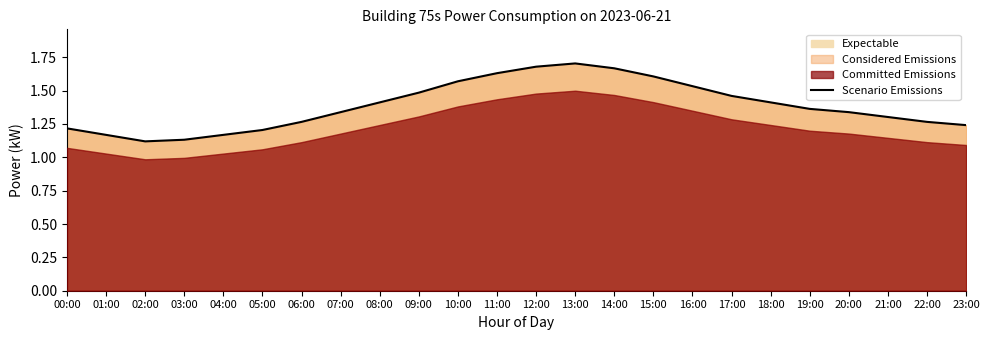

What is the change in value from 10:00 to 20:00?

-0.2